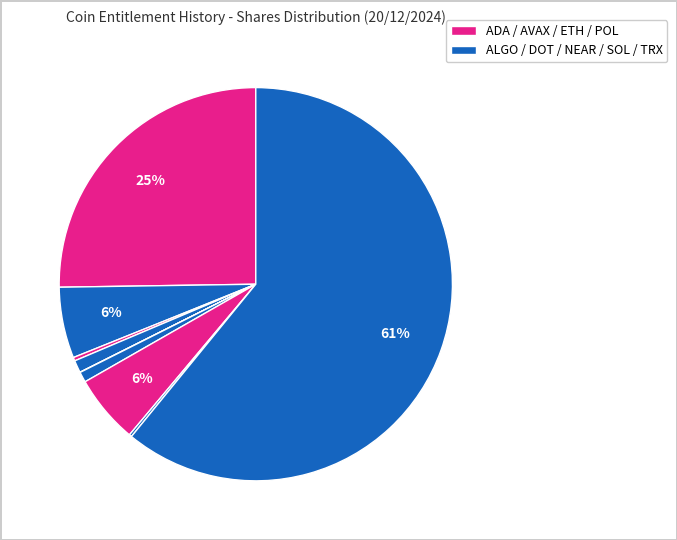

How many slices are in this pie chart?

9